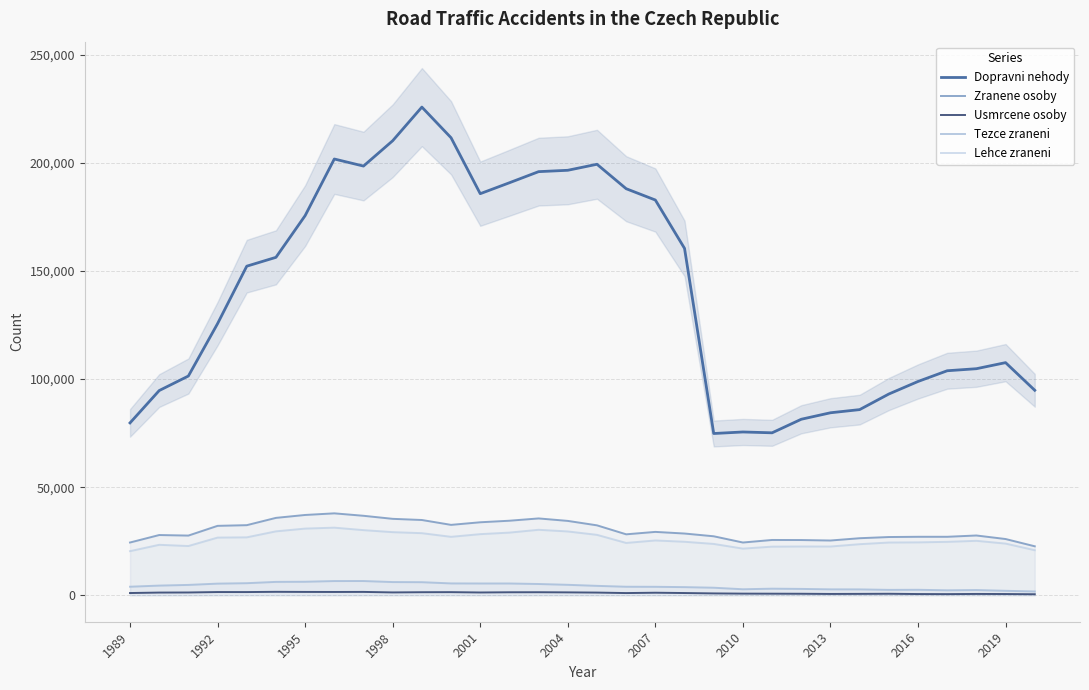

At which category does Usmrcene osoby reach its first local peak?

1992